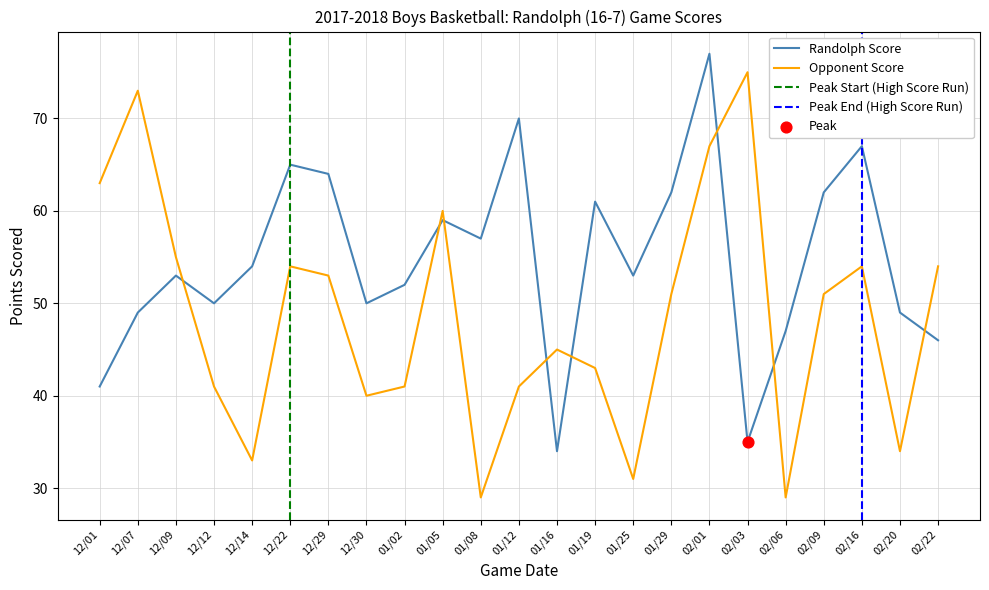

Which series has the largest total across all categories?

Randolph Score